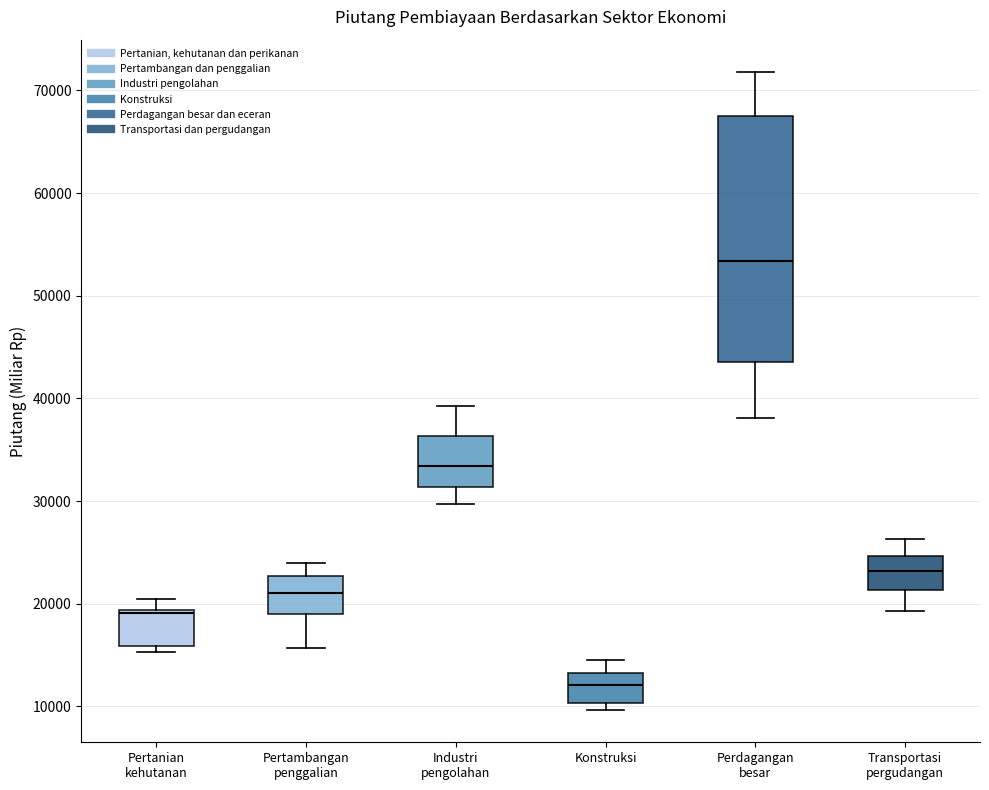

Which box has the lowest median line?

Konstruksi